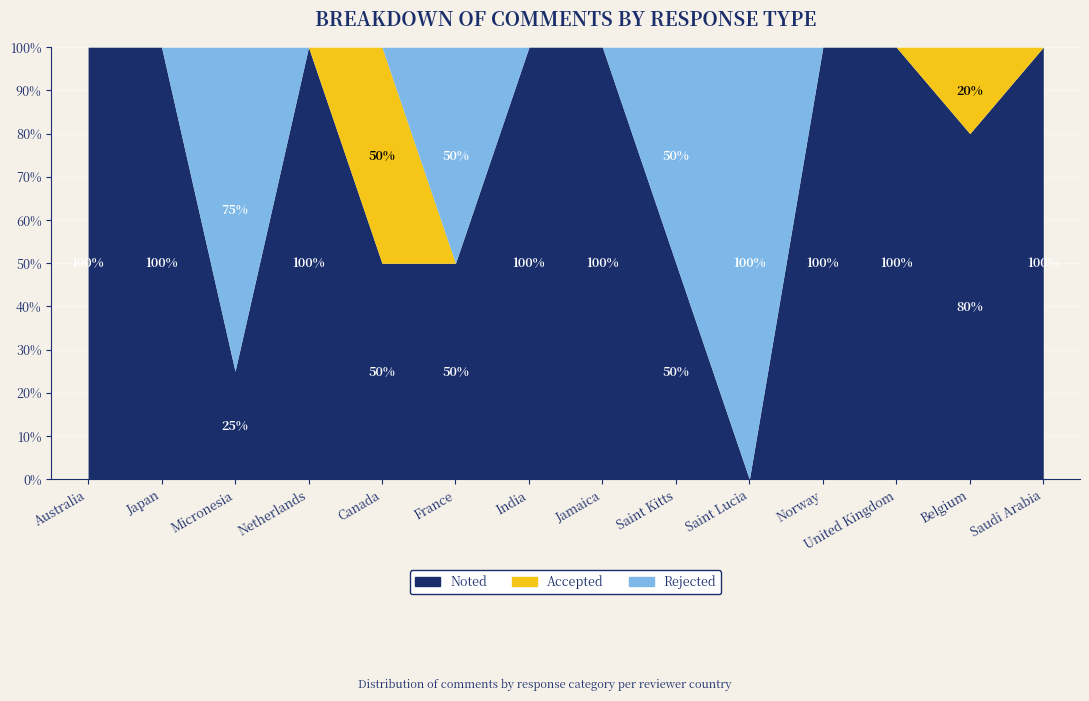

What is the label of the 11th point from the left?

Norway